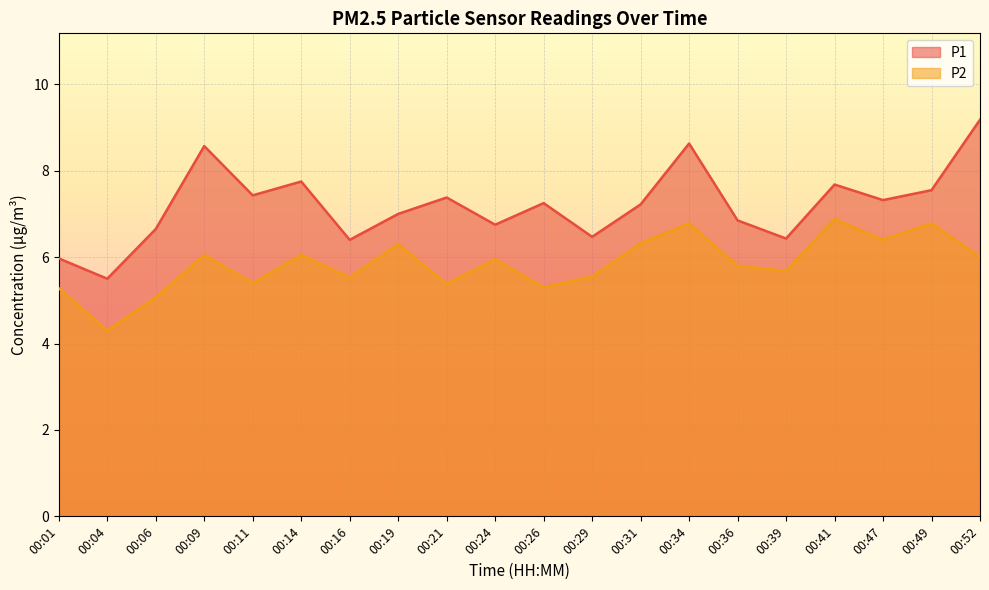

Reading right to left, what are all the values shown in this chart?

P1: 9.2	7.5	7.3	7.7	6.4	6.8	8.6	7.2	6.5	7.2	6.8	7.4	7.0	6.4	7.8	7.4	8.6	6.7	5.5	6.0
P2: 6.0	6.8	6.4	6.9	5.7	5.8	6.8	6.3	5.5	5.3	6.0	5.4	6.3	5.5	6.0	5.4	6.0	5.1	4.3	5.3